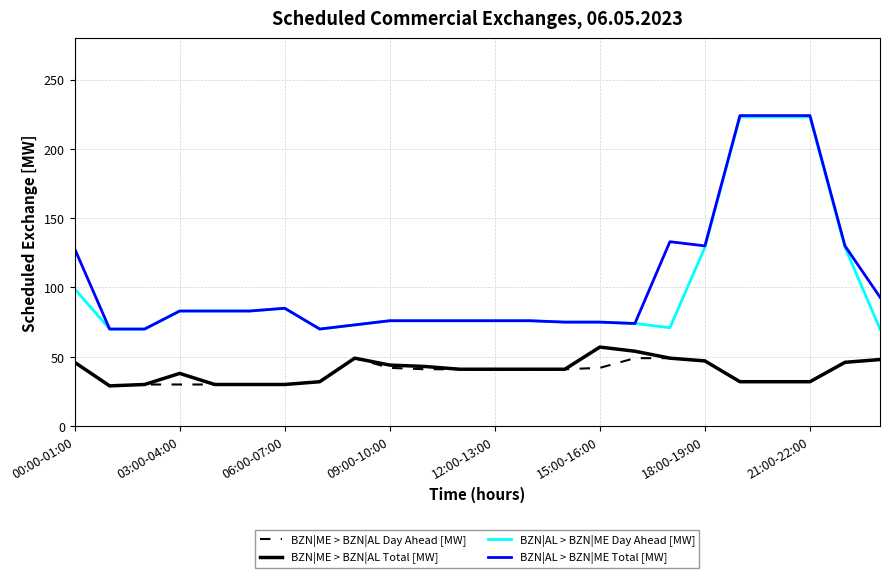

Which series has the largest total across all categories?

BZN|AL > BZN|ME Total [MW]